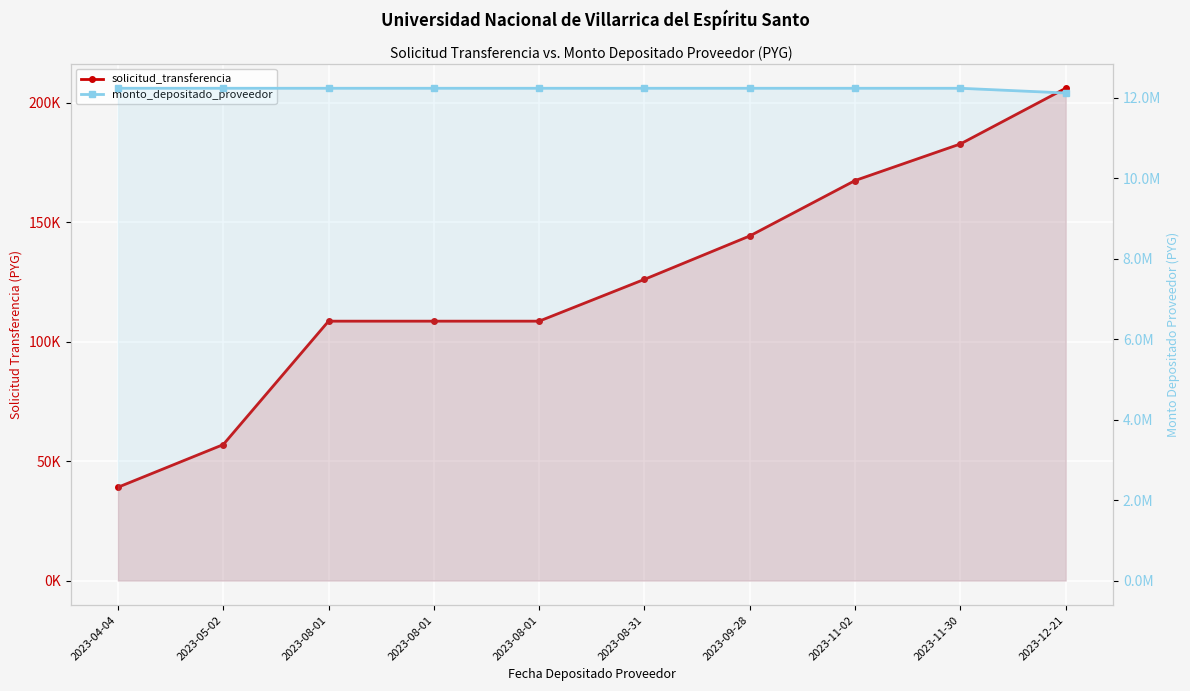

What is the average value of the solicitud_transferencia series?

124821